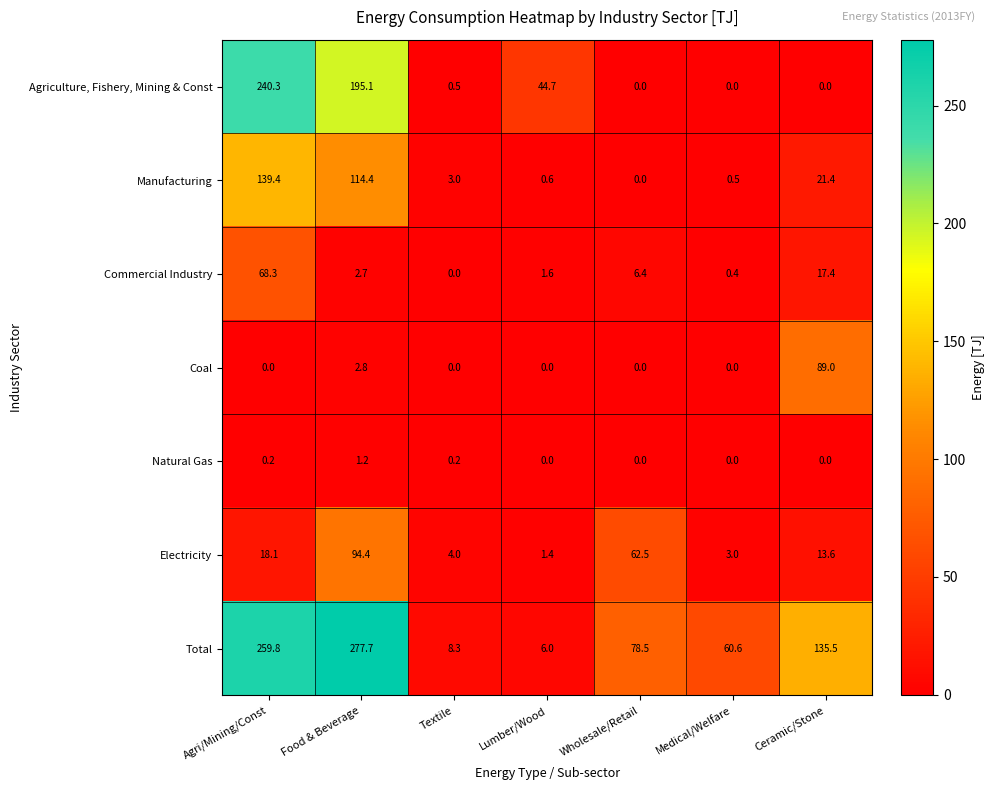

Which category has the highest value across all series?

Food & Beverage